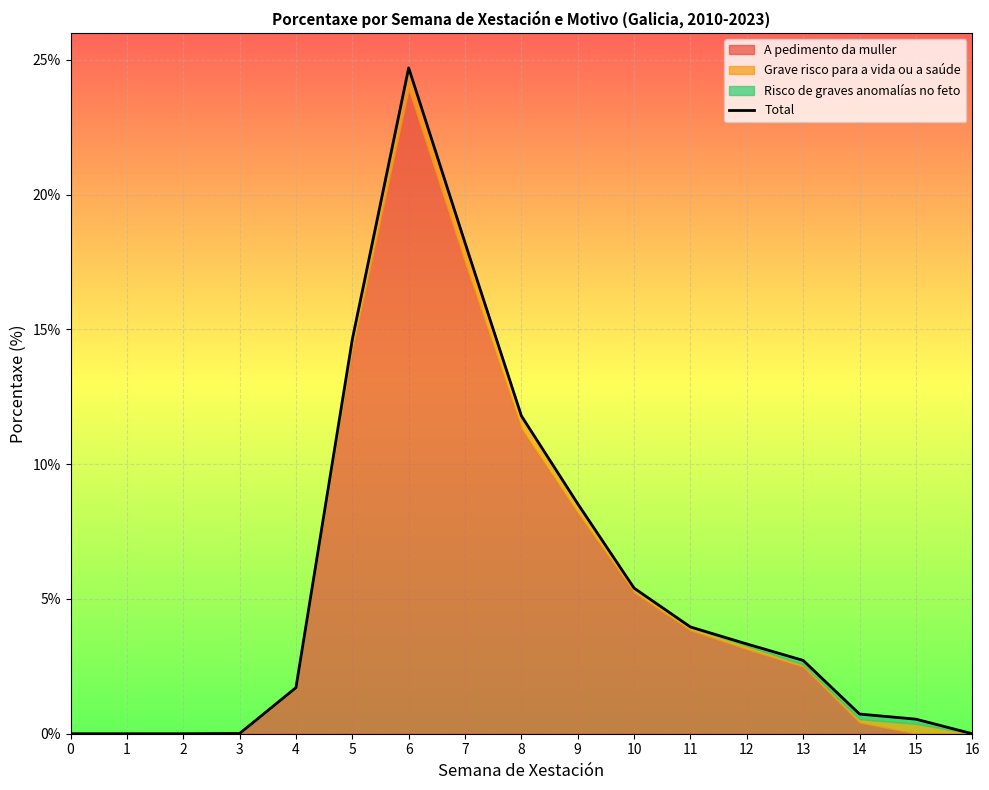

Reading left to right, transcribe all the data shown in this chart.

0=0.0	1=0.0	2=0.0	3=0.0	4=1.7	5=14.6	6=24.7	7=18.2	8=11.8	9=8.5	10=5.4	11=4.0	12=3.3	13=2.7	14=0.7	15=0.5	16=0.0